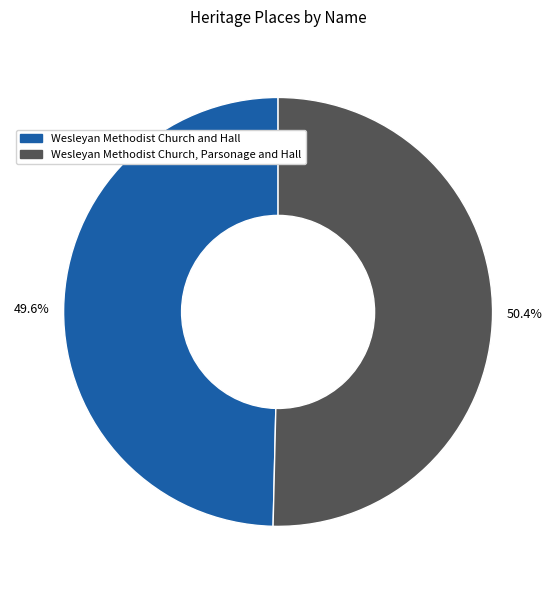

True or false: Wesleyan Methodist Church, Parsonage and Hall accounts for 50% of the total.

True